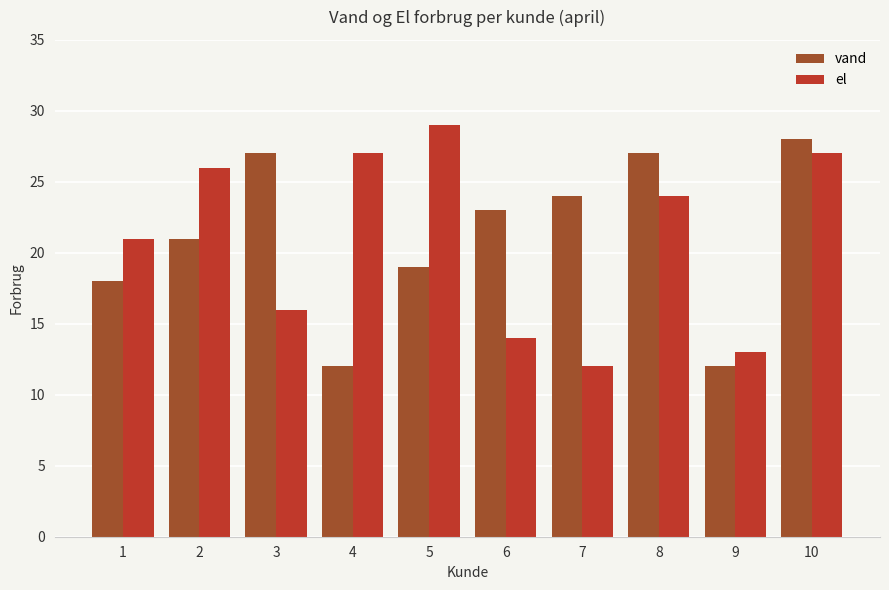

Between 2 and 3, which series saw the biggest shift?

el